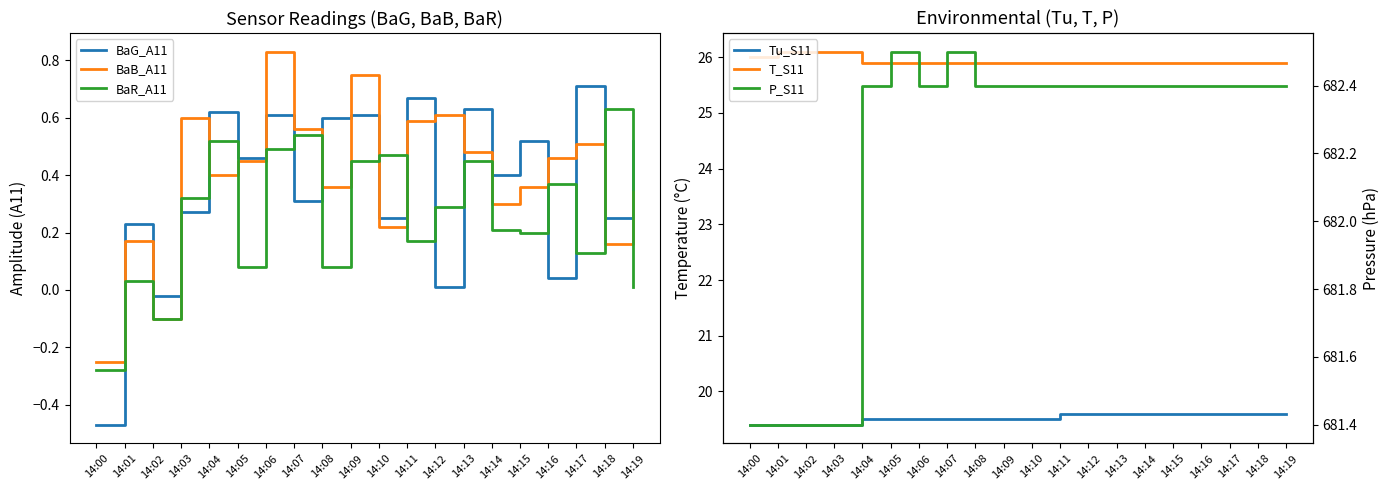

Reading left to right, transcribe all the data shown in this chart.

BaG_A11: -0.5	0.2	-0.0	0.3	0.6	0.5	0.6	0.3	0.6	0.6	0.2	0.7	0.0	0.6	0.4	0.5	0.0	0.7	0.2	0.5
BaB_A11: -0.2	0.2	-0.1	0.6	0.4	0.5	0.8	0.6	0.4	0.8	0.2	0.6	0.6	0.5	0.3	0.4	0.5	0.5	0.2	0.3
BaR_A11: -0.3	0.0	-0.1	0.3	0.5	0.1	0.5	0.5	0.1	0.5	0.5	0.2	0.3	0.5	0.2	0.2	0.4	0.1	0.6	0.0
Tu_S11: 19.4	19.4	19.4	19.4	19.5	19.5	19.5	19.5	19.5	19.5	19.5	19.6	19.6	19.6	19.6	19.6	19.6	19.6	19.6	19.6
T_S11: 26.0	26.1	26.1	26.1	25.9	25.9	25.9	25.9	25.9	25.9	25.9	25.9	25.9	25.9	25.9	25.9	25.9	25.9	25.9	25.9
P_S11: 681.4	681.4	681.4	681.4	682.4	682.5	682.4	682.5	682.4	682.4	682.4	682.4	682.4	682.4	682.4	682.4	682.4	682.4	682.4	682.4